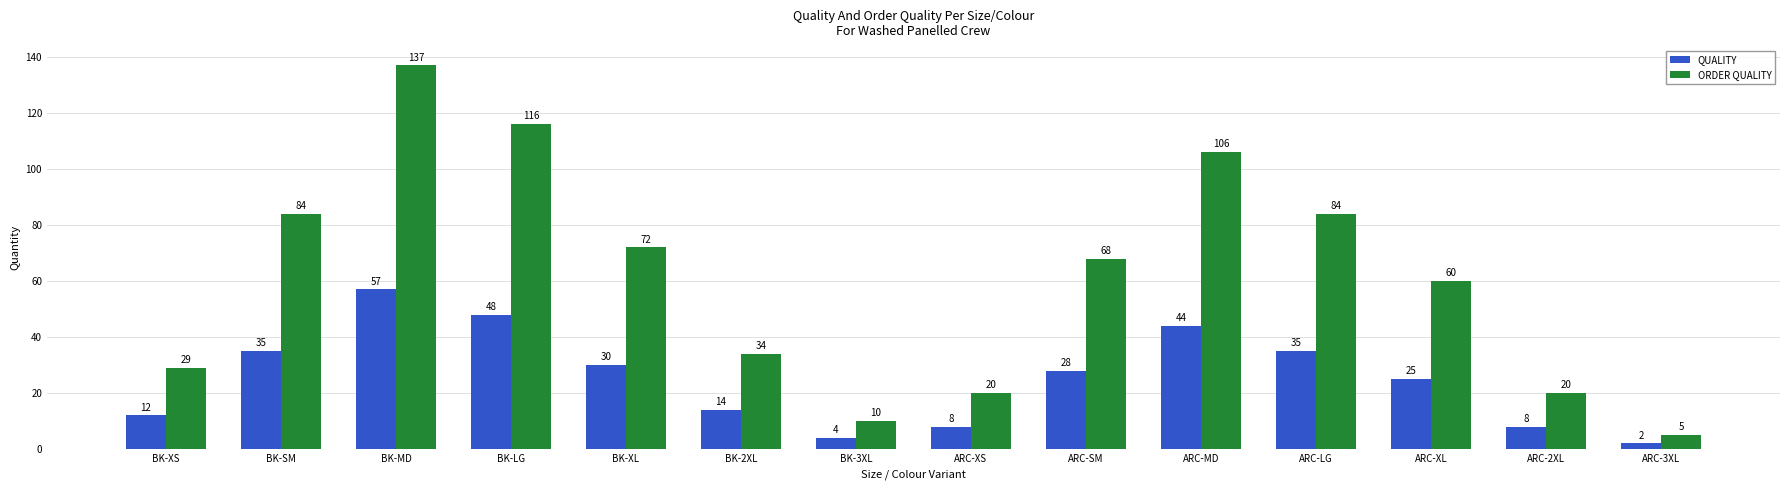

What is the spread (max minus min) of values at ARC-LG?

49